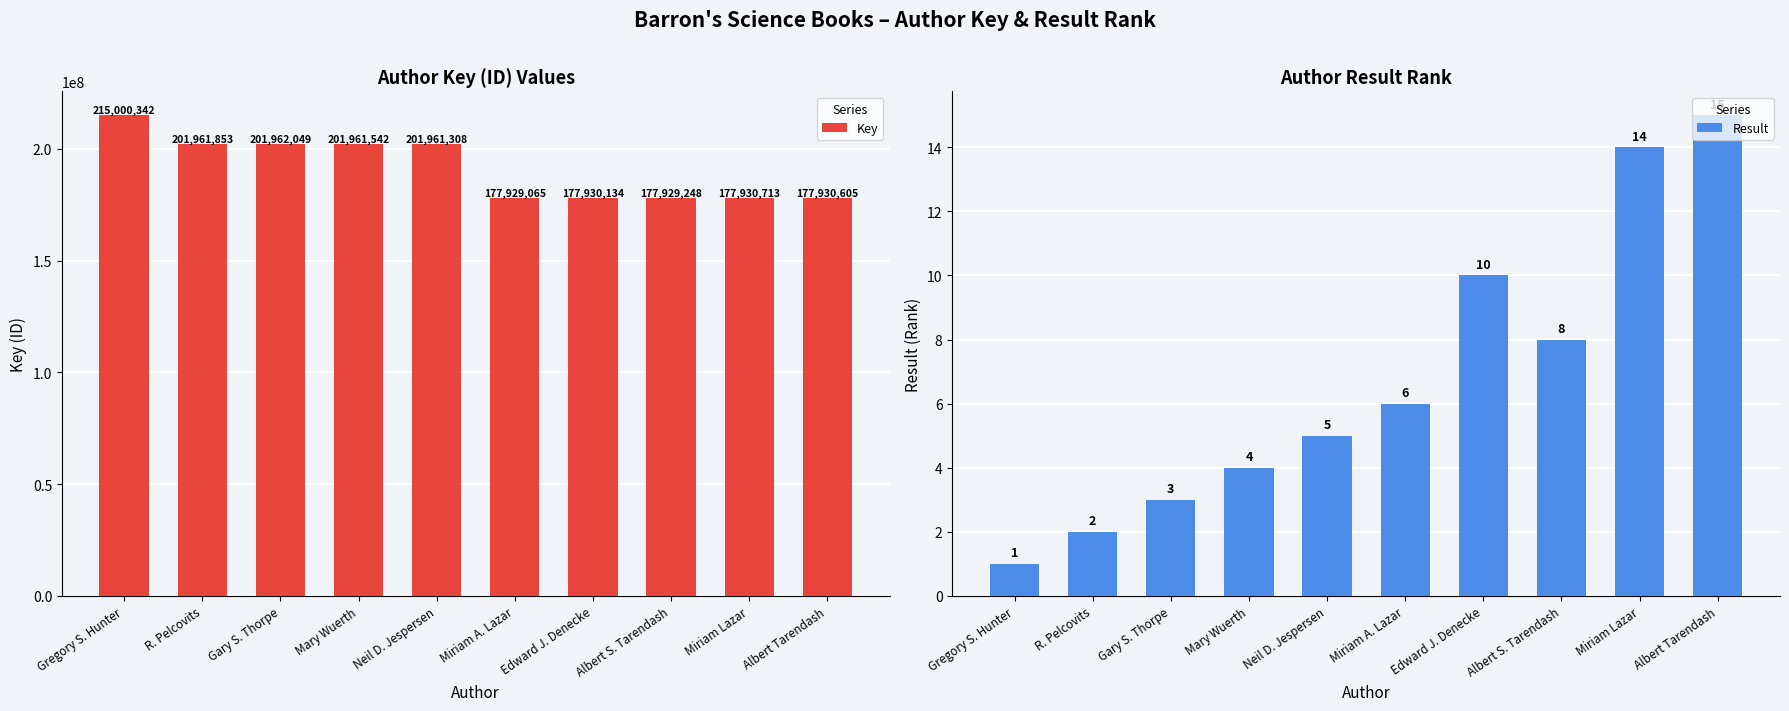

What is the sum of all Result values?

68